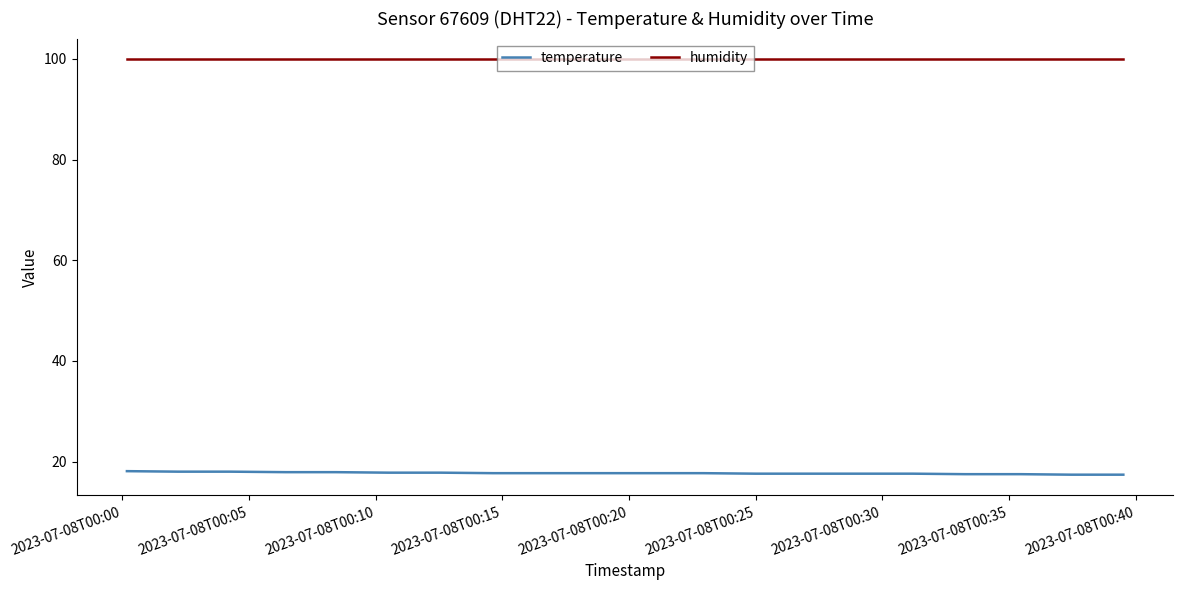

Which series has the largest total across all categories?

humidity